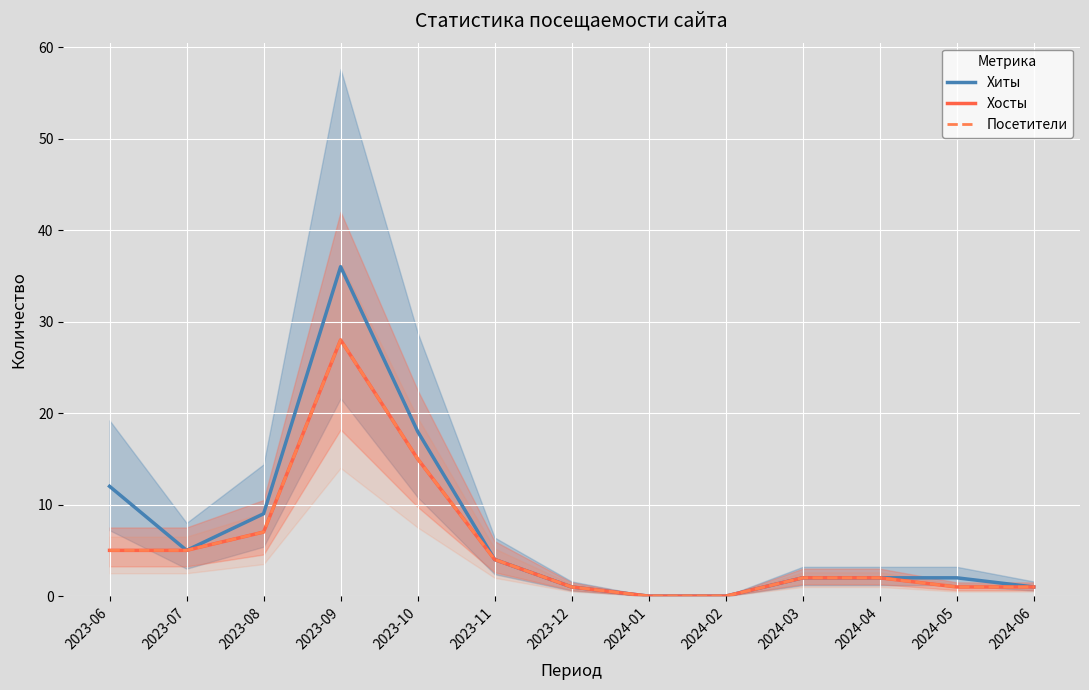

Is the value of Посетители at 2024-06 greater than the value of Хиты at 2024-01?

Yes